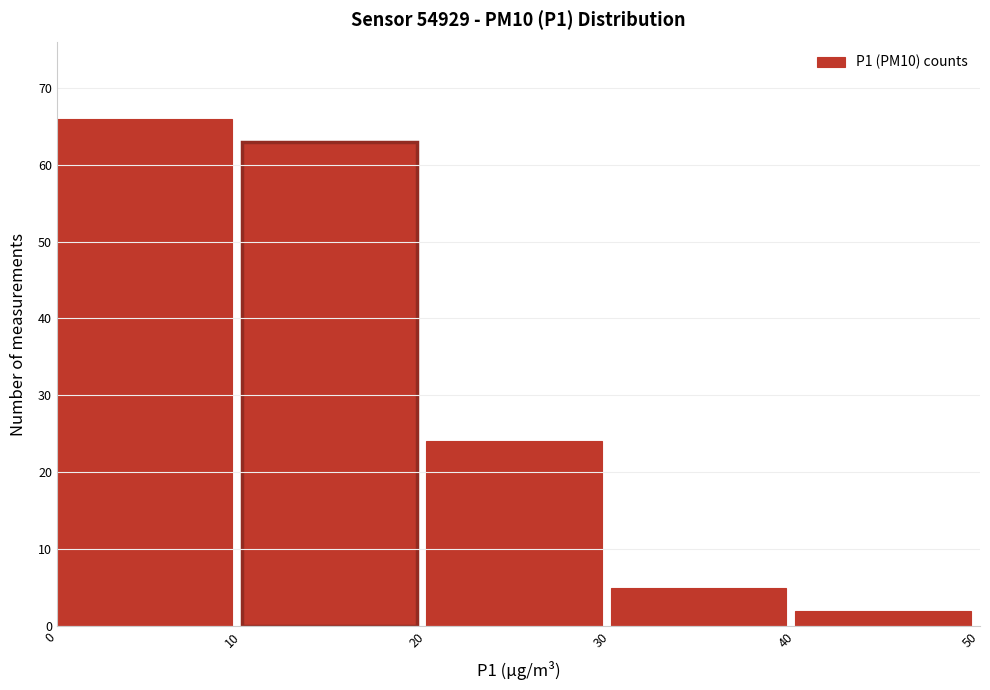

Which range on the x-axis has the tallest bar?

0 to 10